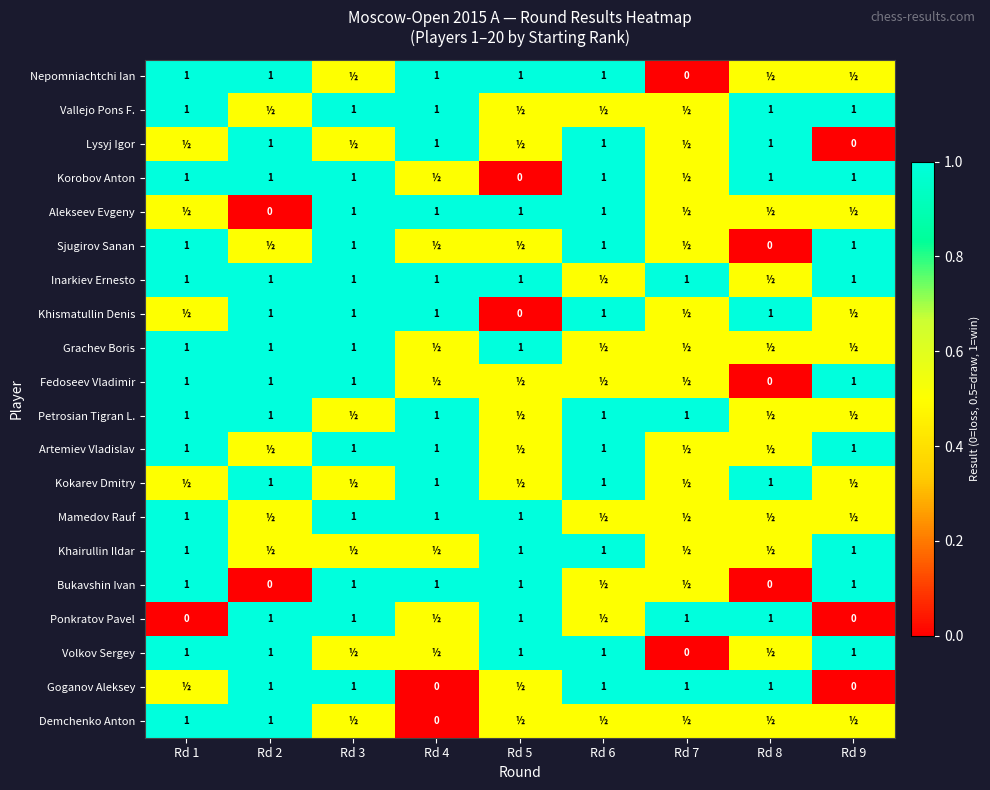

Is the value of Korobov Anton at Rd 5 greater than the value of Goganov Aleksey at Rd 8?

No